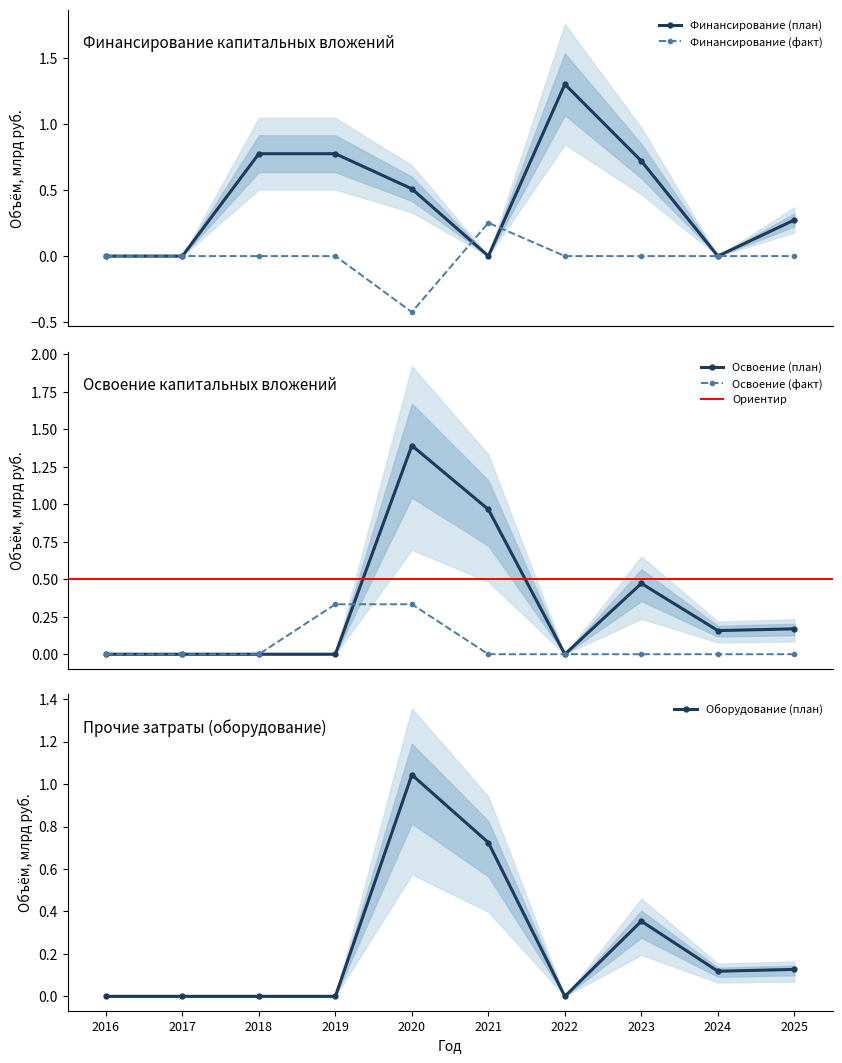

Reading left to right, transcribe all the data shown in this chart.

Финансирование (план): 0.0	0.0	0.8	0.8	0.5	0.0	1.3	0.7	0.0	0.3
Финансирование (факт): 0.0	0.0	0.0	0.0	-0.4	0.3	0.0	0.0	0.0	0.0
Освоение (план): 0.0	0.0	0.0	0.0	1.4	1.0	0.0	0.5	0.2	0.2
Освоение (факт): 0.0	0.0	0.0	0.3	0.3	0.0	0.0	0.0	0.0	0.0
Оборудование (план): 0.0	0.0	0.0	0.0	1.0	0.7	0.0	0.4	0.1	0.1